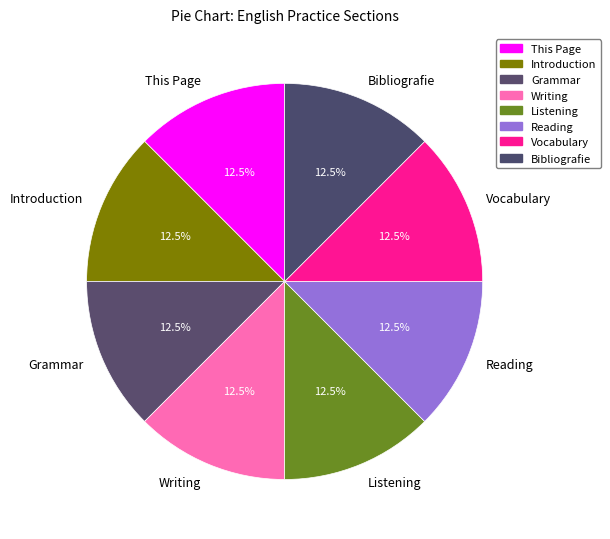

How many slices are in this pie chart?

8